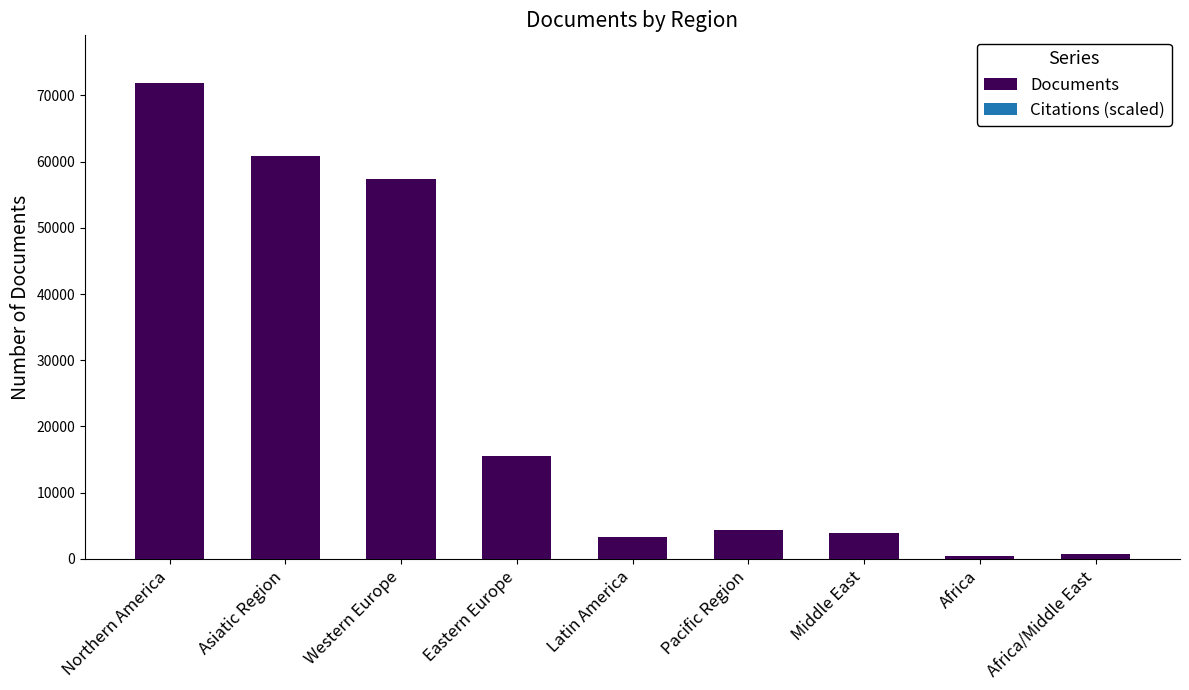

The chart shows a value of 57387 at Western Europe. True or false?

True